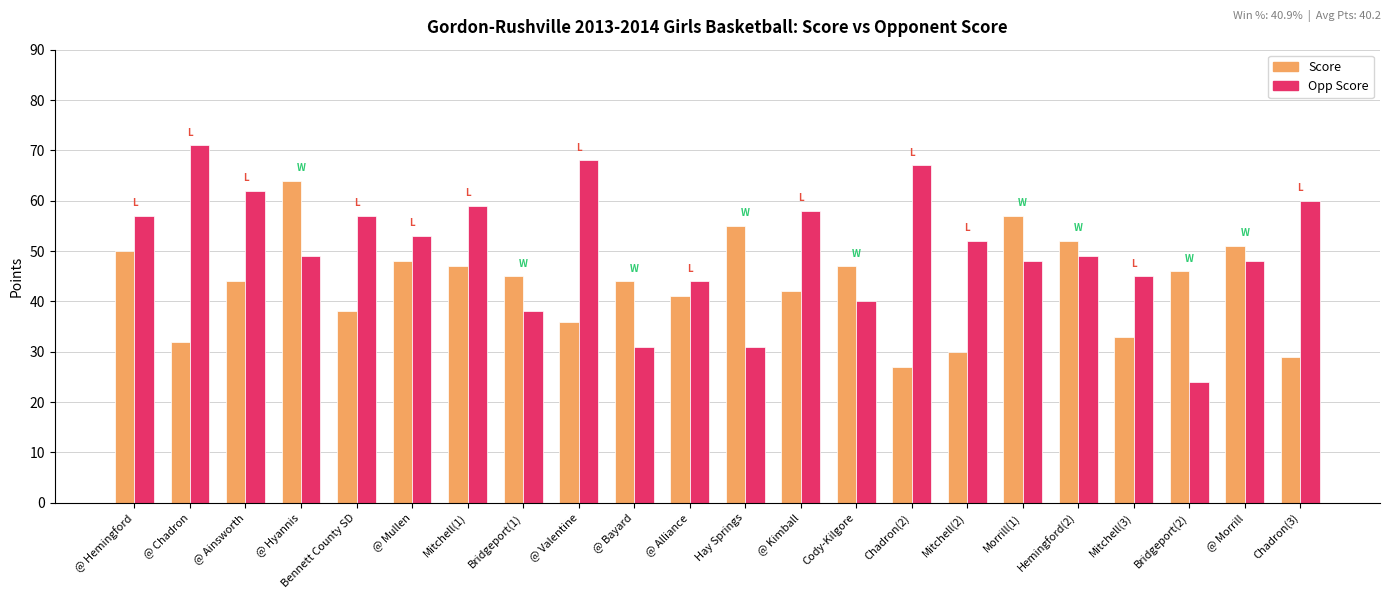

Reading left to right, transcribe all the data shown in this chart.

Score: @ Hemingford=50	@ Chadron=32	@ Ainsworth=44	@ Hyannis=64	Bennett County SD=38	@ Mullen=48	Mitchell(1)=47	Bridgeport(1)=45	@ Valentine=36	@ Bayard=44	@ Alliance=41	Hay Springs=55	@ Kimball=42	Cody-Kilgore=47	Chadron(2)=27	Mitchell(2)=30	Morrill(1)=57	Hemingford(2)=52	Mitchell(3)=33	Bridgeport(2)=46	@ Morrill=51	Chadron(3)=29
Opp Score: @ Hemingford=57	@ Chadron=71	@ Ainsworth=62	@ Hyannis=49	Bennett County SD=57	@ Mullen=53	Mitchell(1)=59	Bridgeport(1)=38	@ Valentine=68	@ Bayard=31	@ Alliance=44	Hay Springs=31	@ Kimball=58	Cody-Kilgore=40	Chadron(2)=67	Mitchell(2)=52	Morrill(1)=48	Hemingford(2)=49	Mitchell(3)=45	Bridgeport(2)=24	@ Morrill=48	Chadron(3)=60